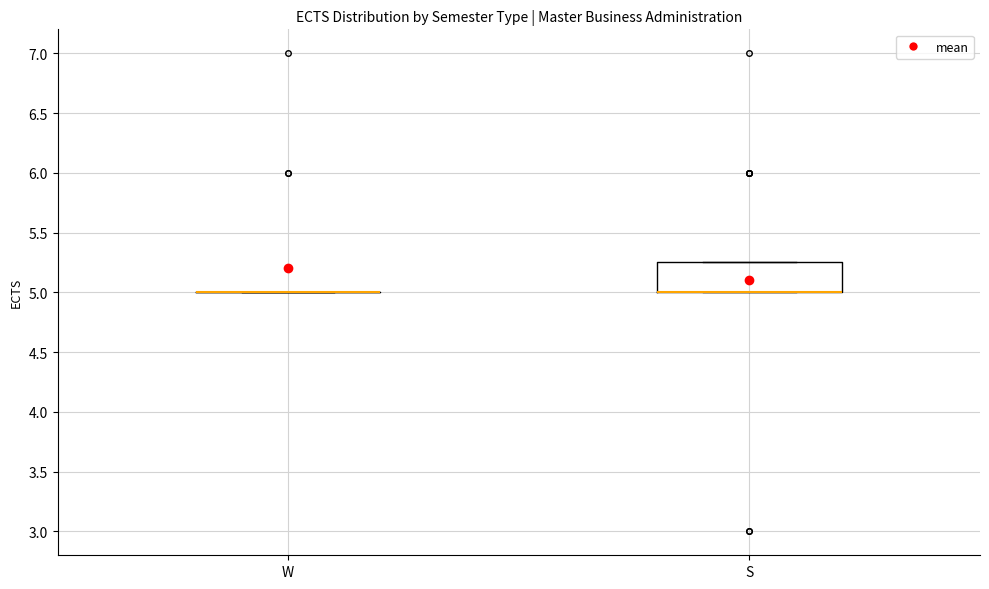

Where is the upper edge of the box for S on the y-axis? The values are not printed on the chart, so give them approximately, as read against the axis.

5.25